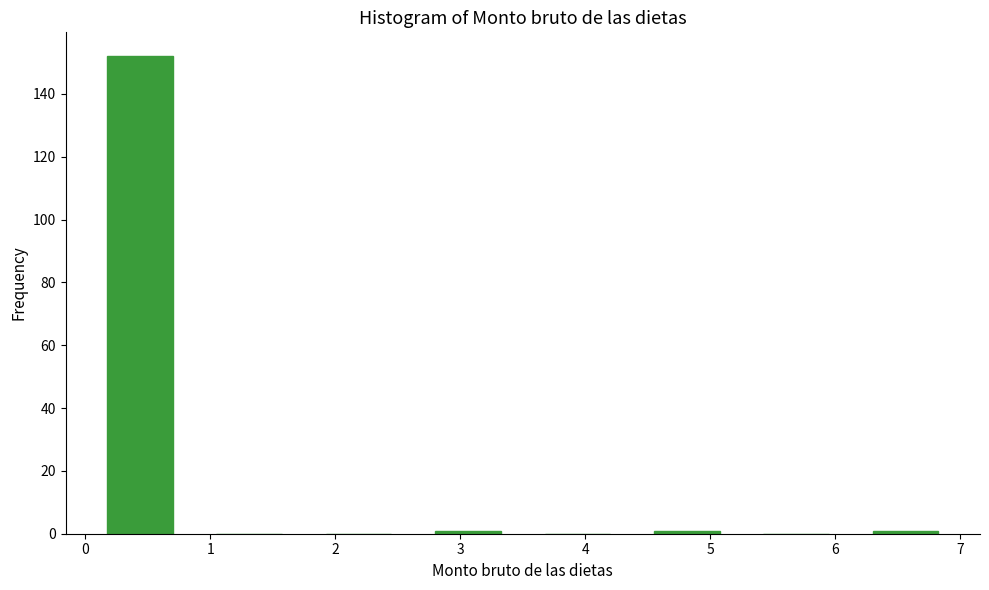

How tall is the bar that spans 0.0 to 0.9 on the x-axis? Neither the bar edges nor the heights are printed on the chart, so give them approximately, as read against the axes.

152